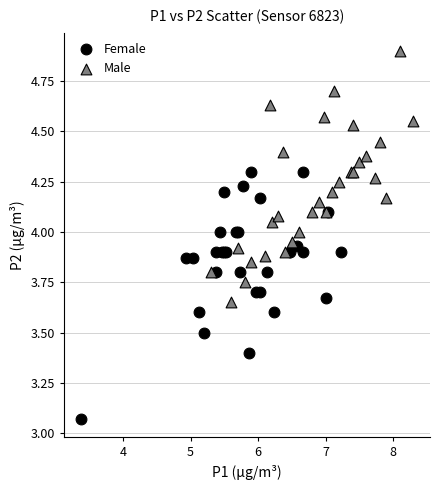

Which series contains the highest Y value?

Male